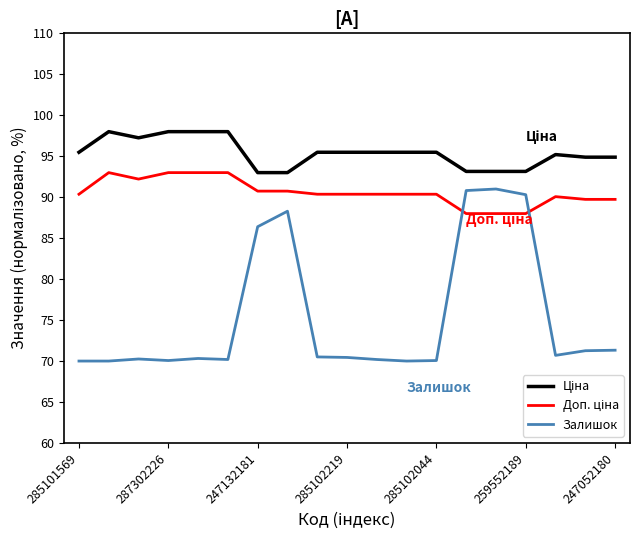

Which series has the widest spread of values?

Залишок